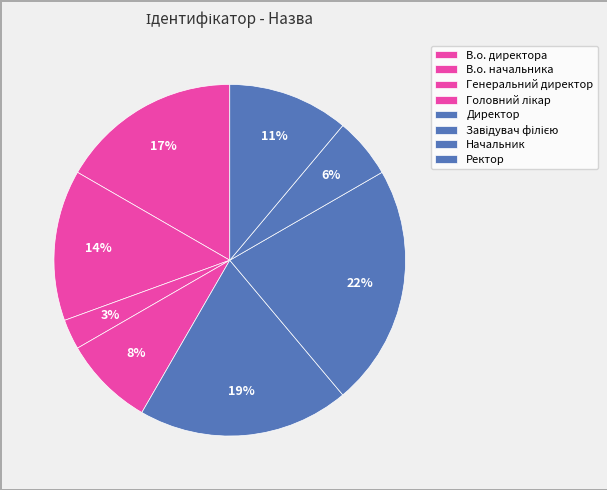

How many slices are in this pie chart?

8